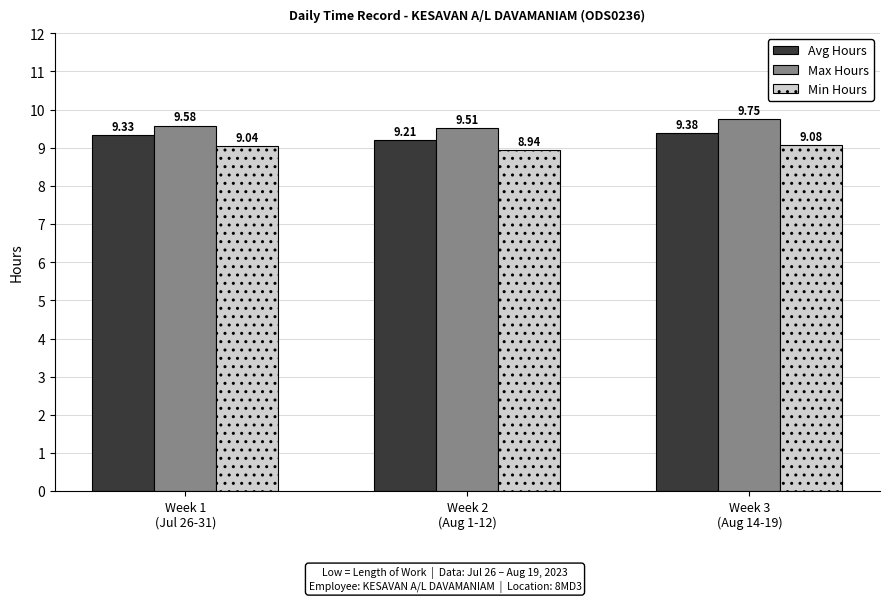

At how many categories does at least one series exceed 9?

3